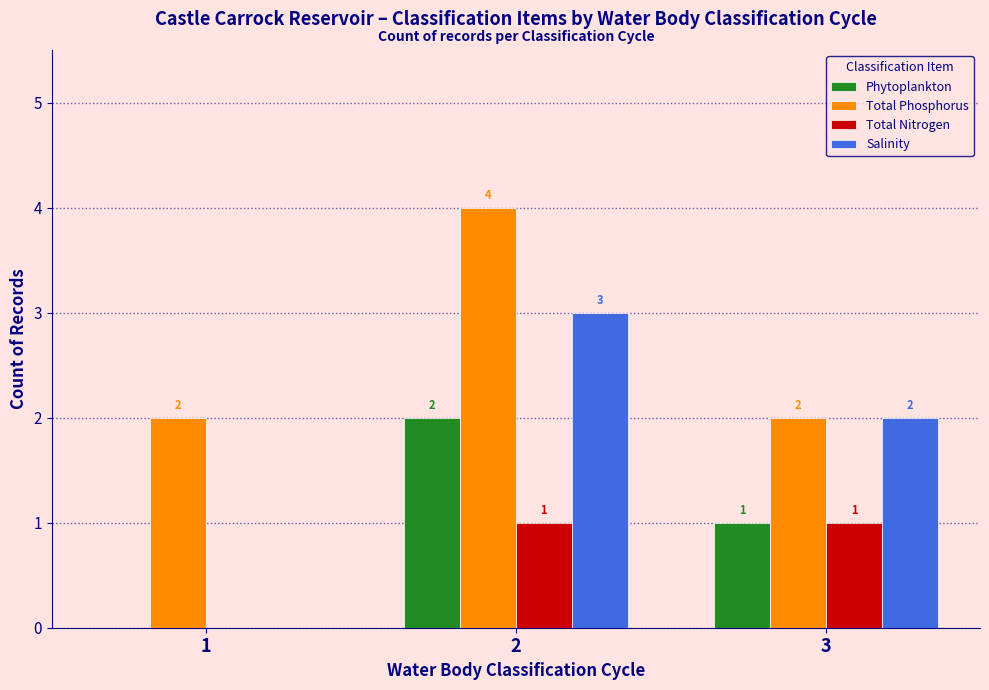

Is it true that Total Phosphorus equals 2 at 2?

False